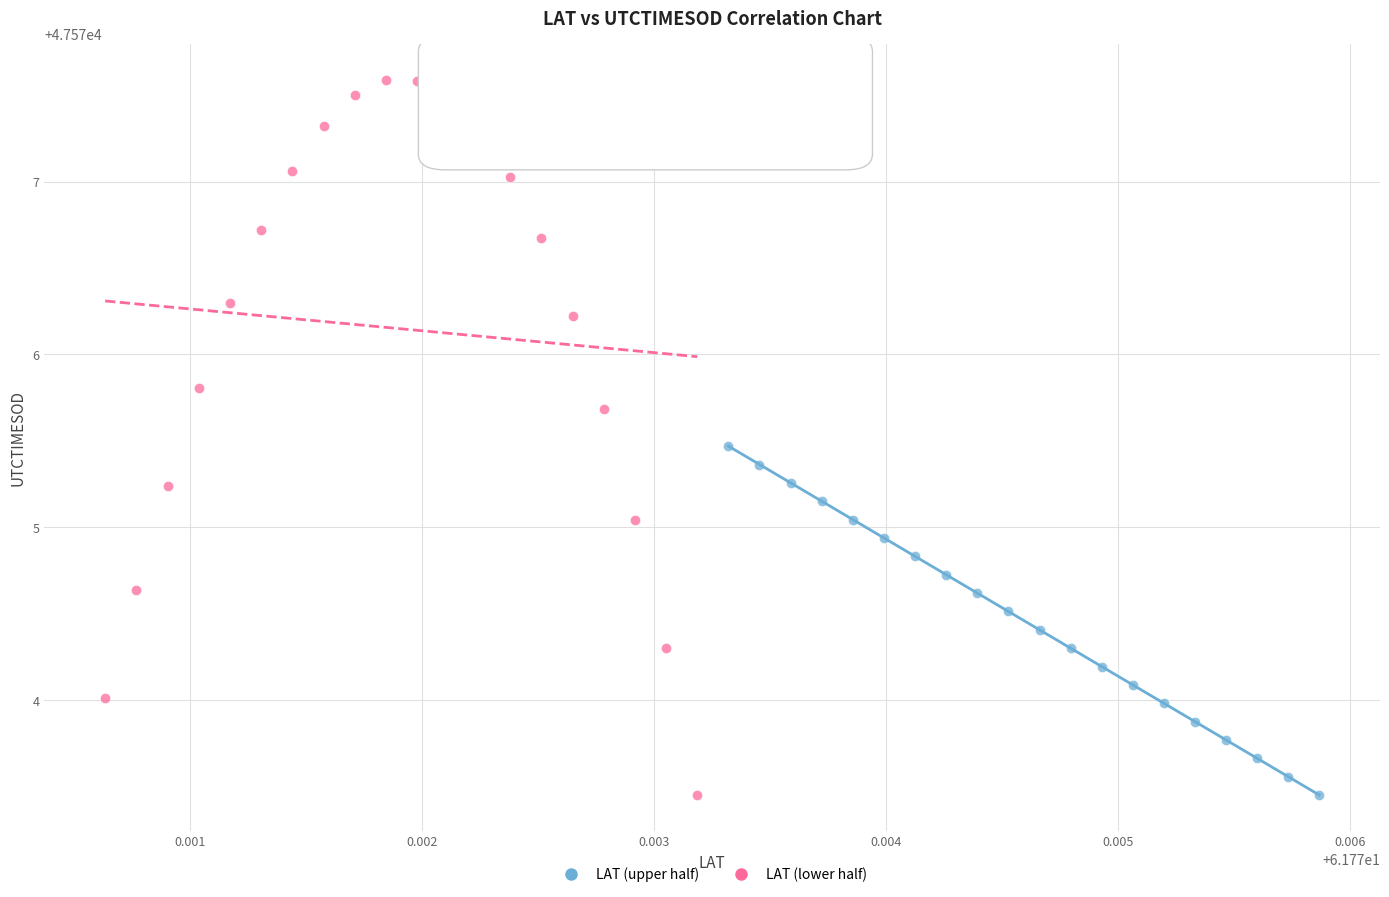

Which series reaches the maximum Y coordinate?

LAT (lower half)